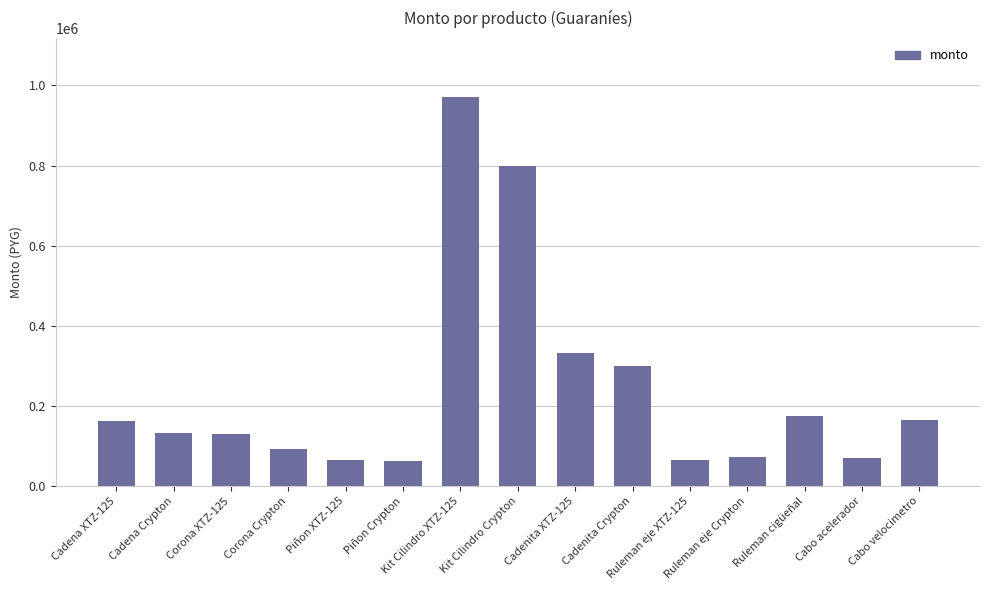

What is the change in value from Piñon XTZ-125 to Ruleman eje Crypton?

+8000